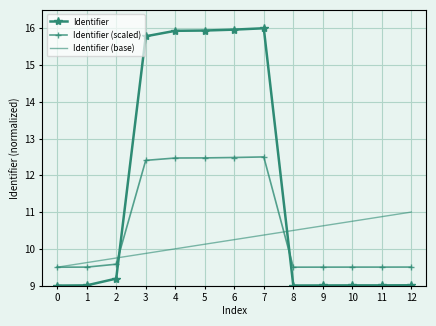

What is the spread (max minus min) of values at 1?

0.6